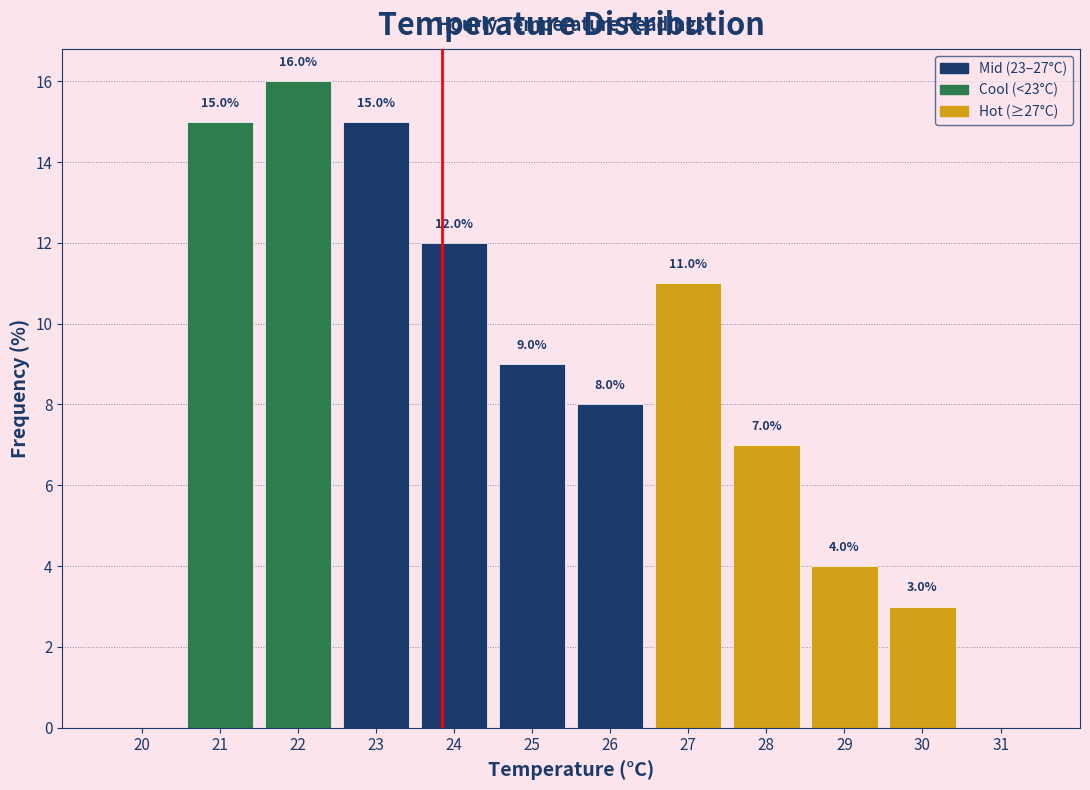

Reading left to right, transcribe all the data shown in this chart.

20=0.0	21=15.0	22=16.0	23=15.0	24=12.0	25=9.0	26=8.0	27=11.0	28=7.0	29=4.0	30=3.0	31=0.0